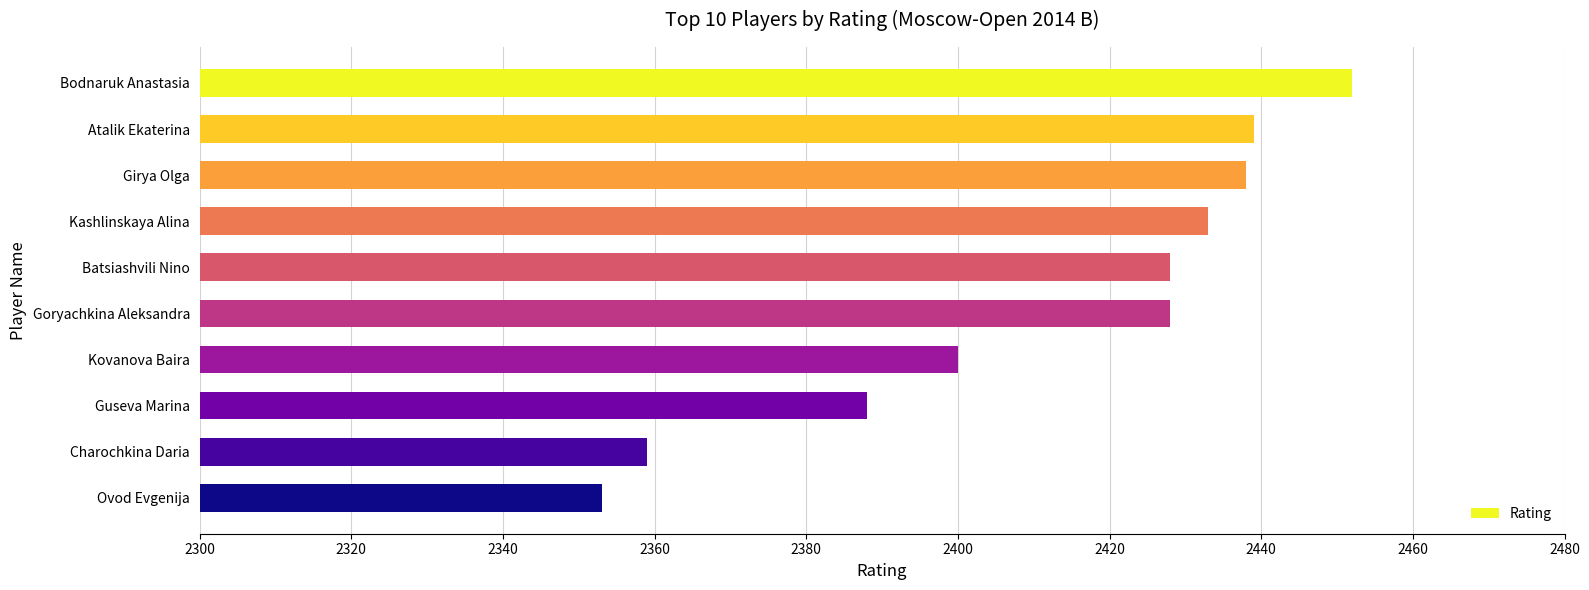

Does the chart contain any negative values?

No